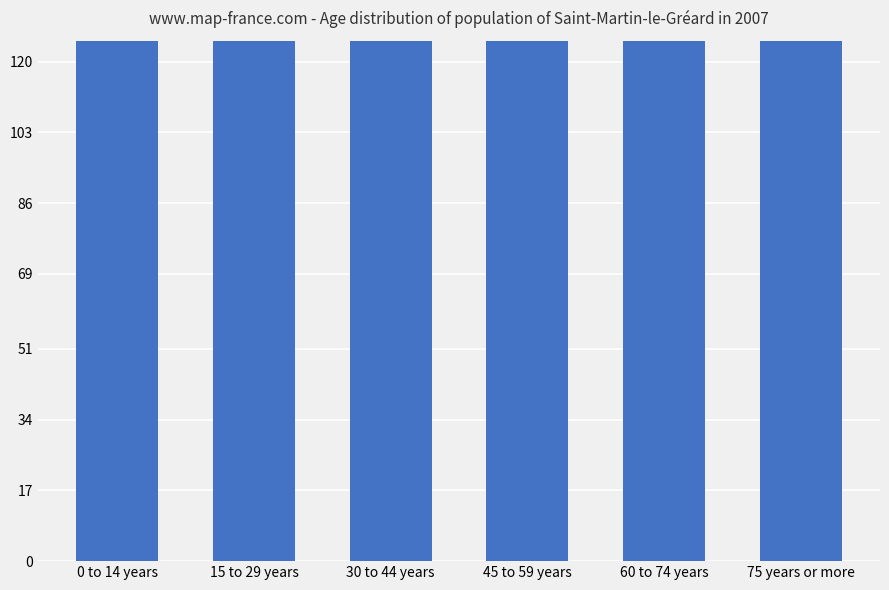

List the labels in order of value, largest first.

45 to 59 years, 30 to 44 years, 60 to 74 years, 15 to 29 years, 75 years or more, 0 to 14 years